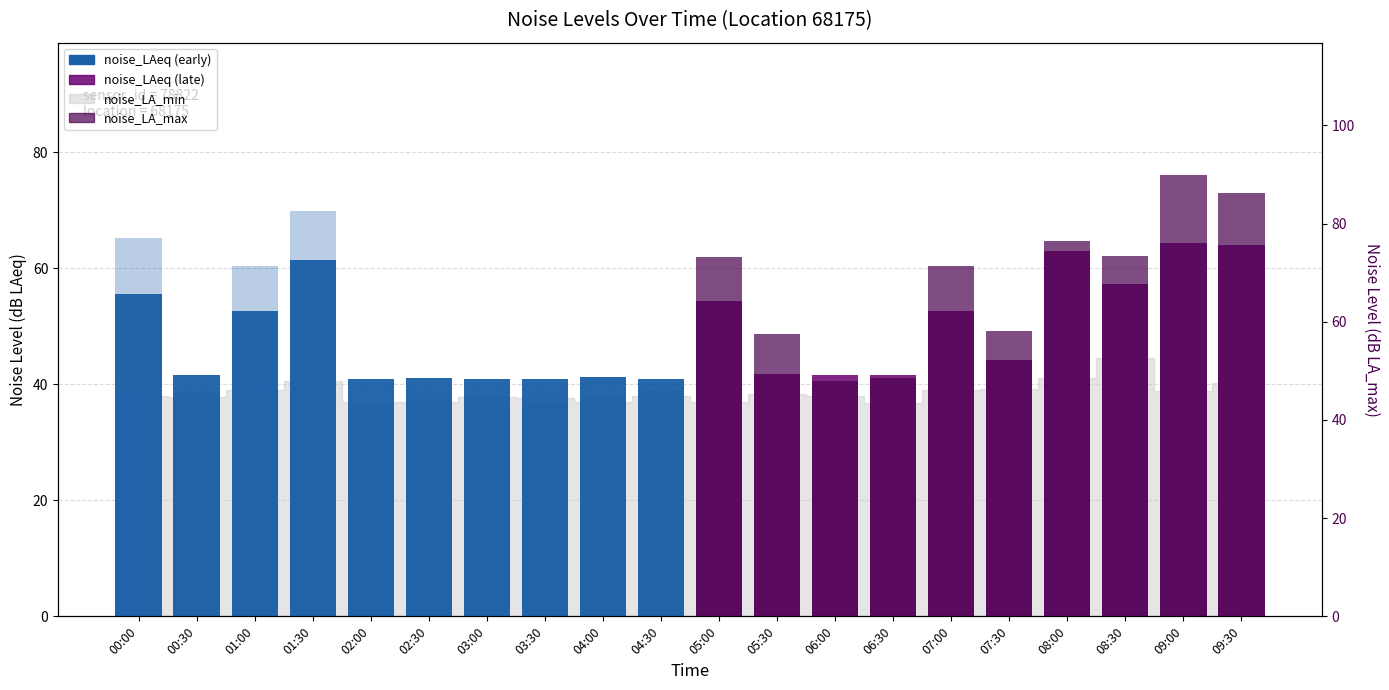

Where does the noise_LA_max (left period) series first go above 45?

00:00